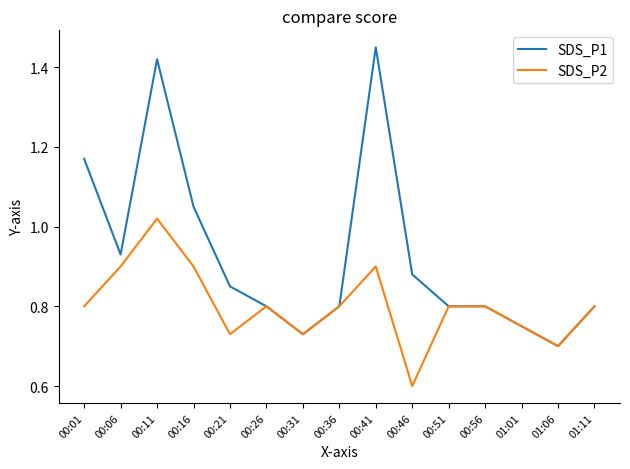

What is the sum of all SDS_P1 values?

13.9